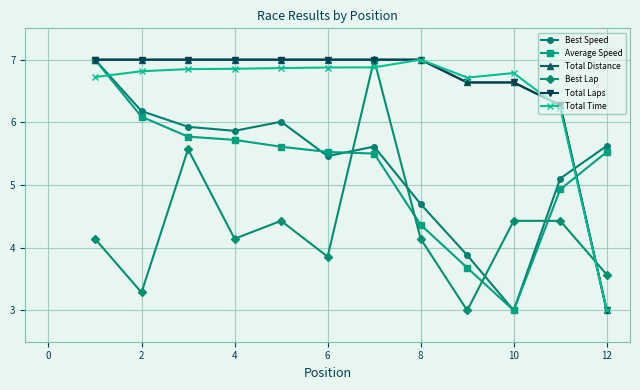

At how many categories does at least one series exceed 6?

11